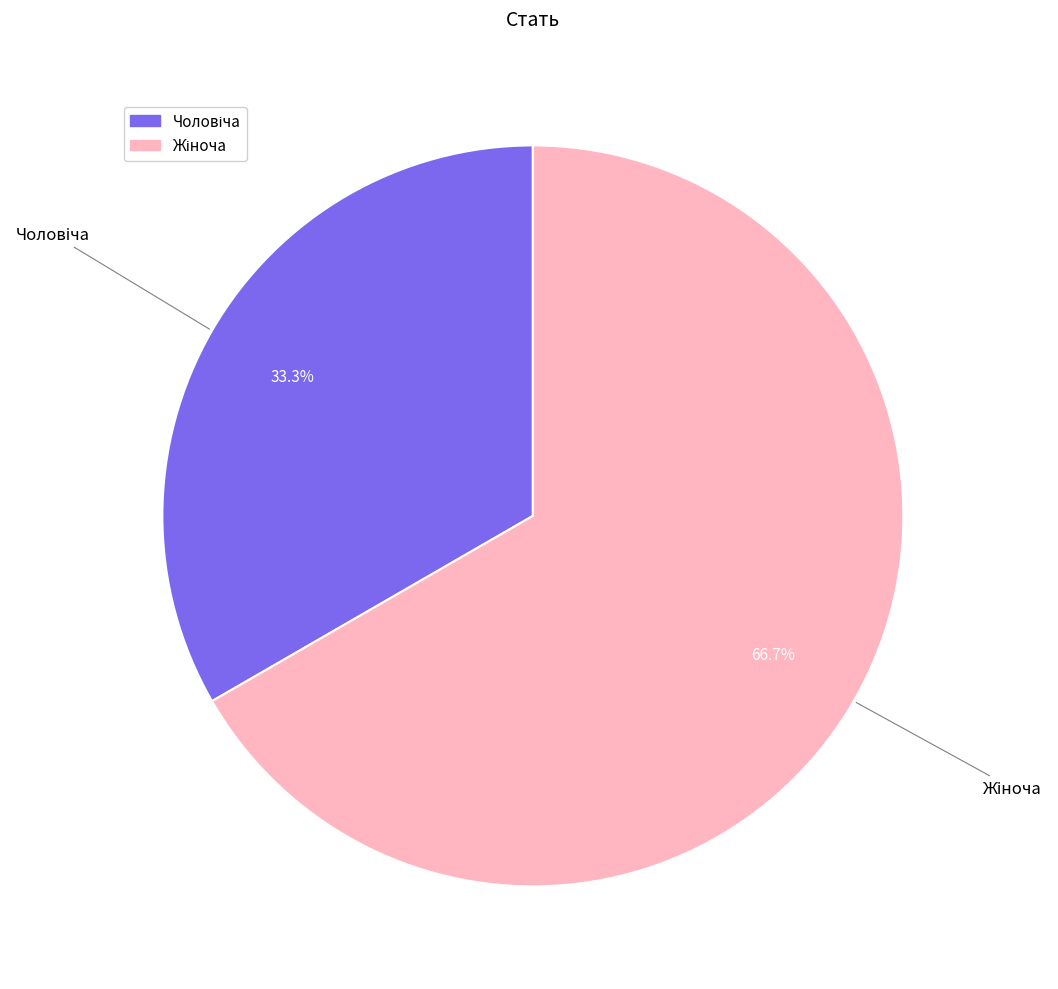

Does any single category account for the majority?

Yes